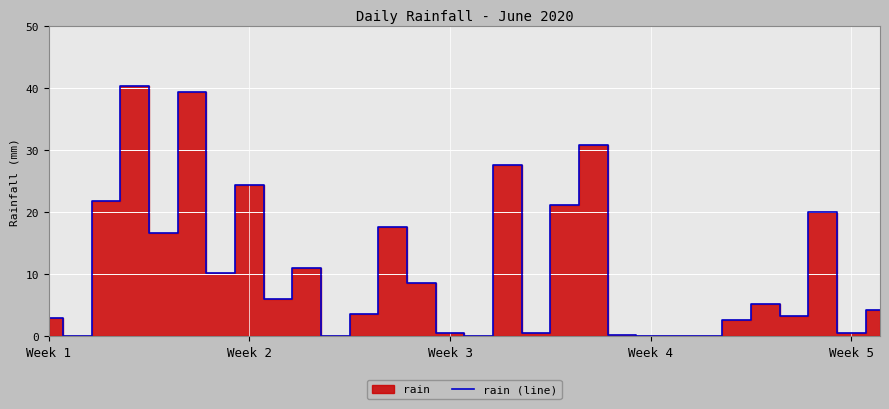

What is the greatest value displayed?

40.4